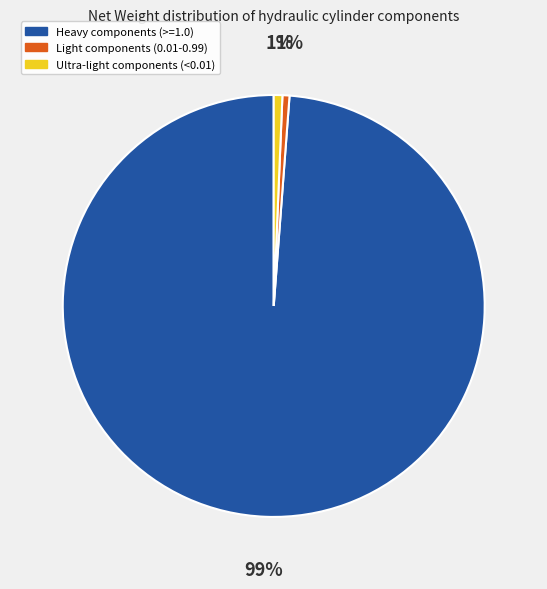

Do Heavy components (>=1.0) and Ultra-light components (<0.01) together represent more than half of the pie?

Yes